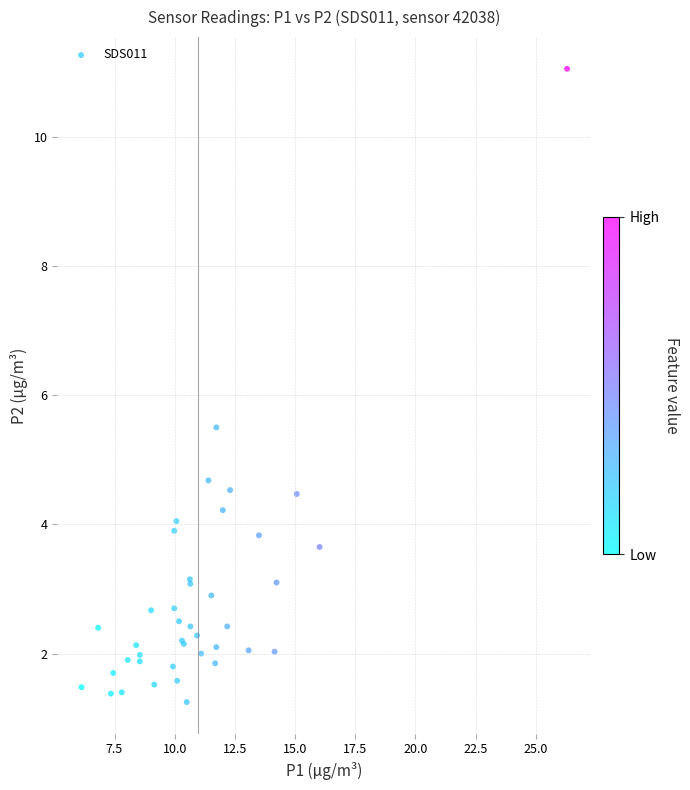

What Y value in the scatter plot is closest to 6?

5.5